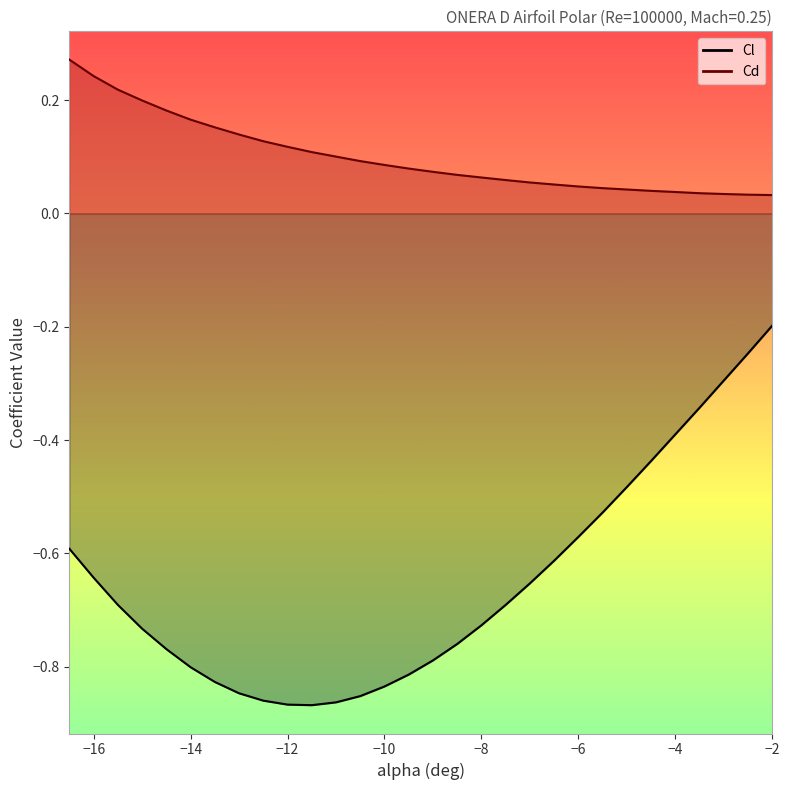

What is the sum of the Cd values at -5.5 and -2.0?

0.1